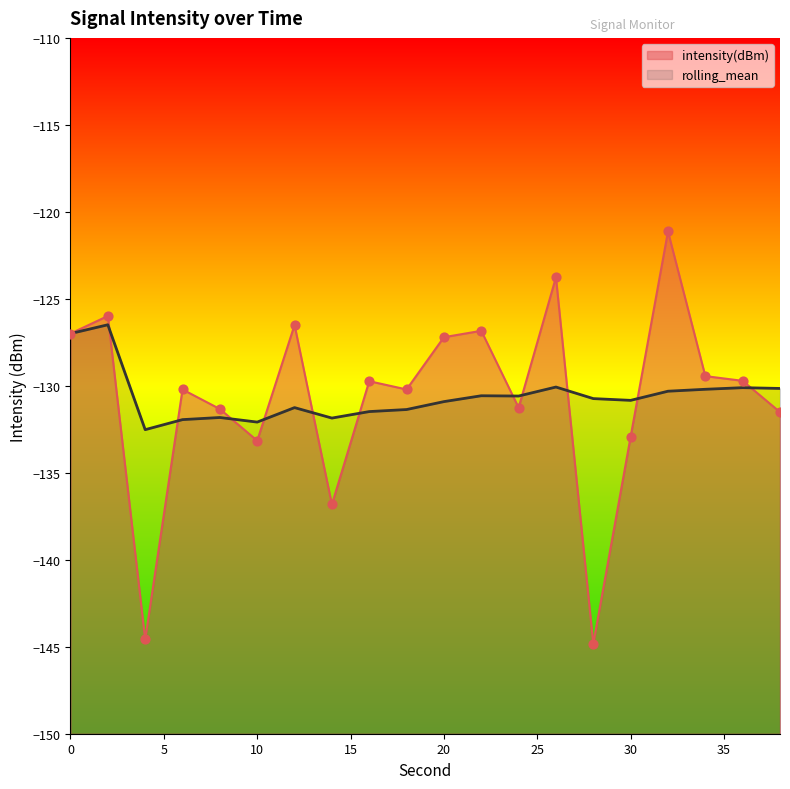

What is the total value across all series at 16?

-261.2